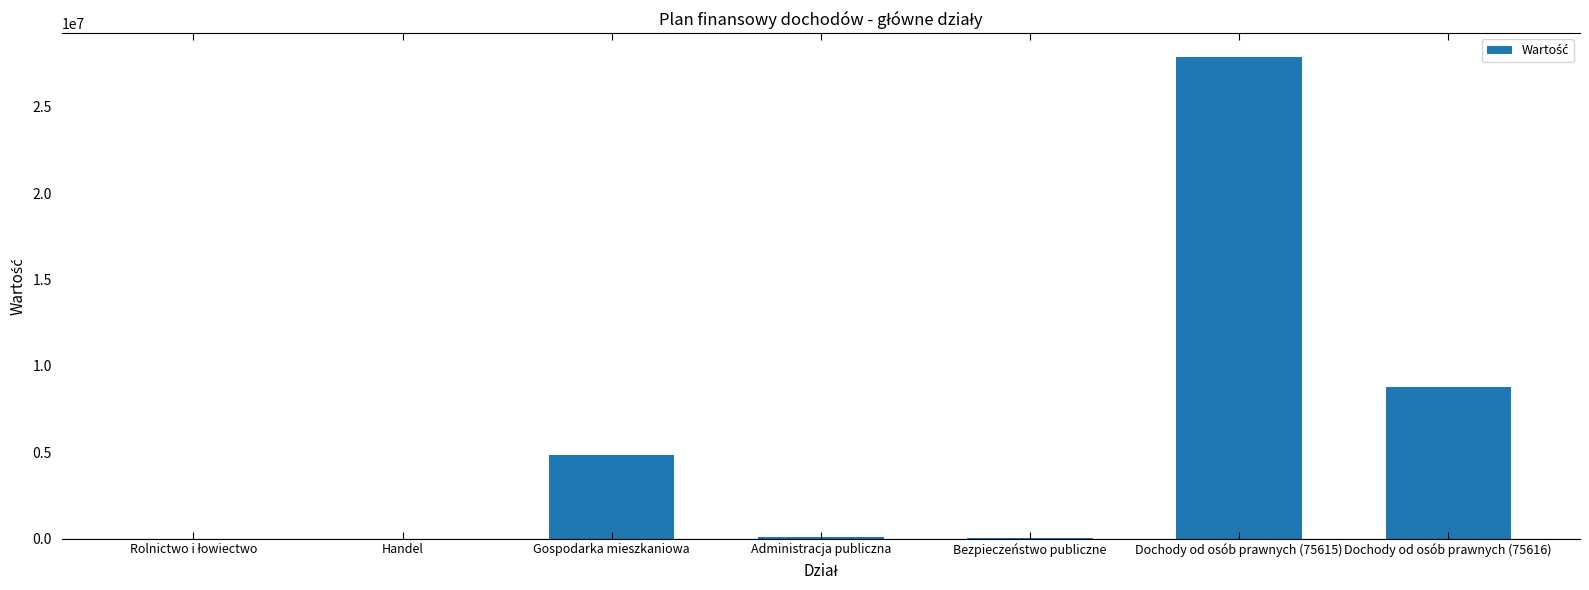

Which category has the highest value across all series?

Dochody od osób prawnych (75615)